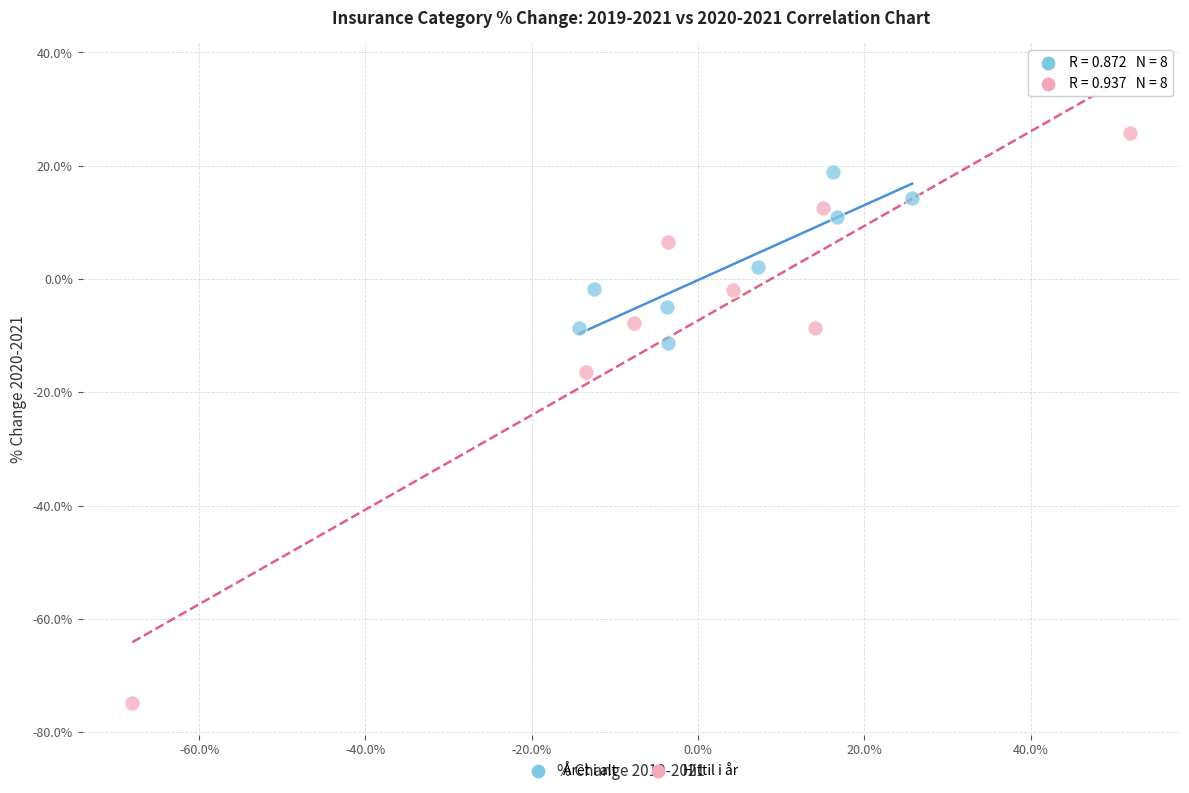

Which series contains the lowest Y value?

Hittil i år